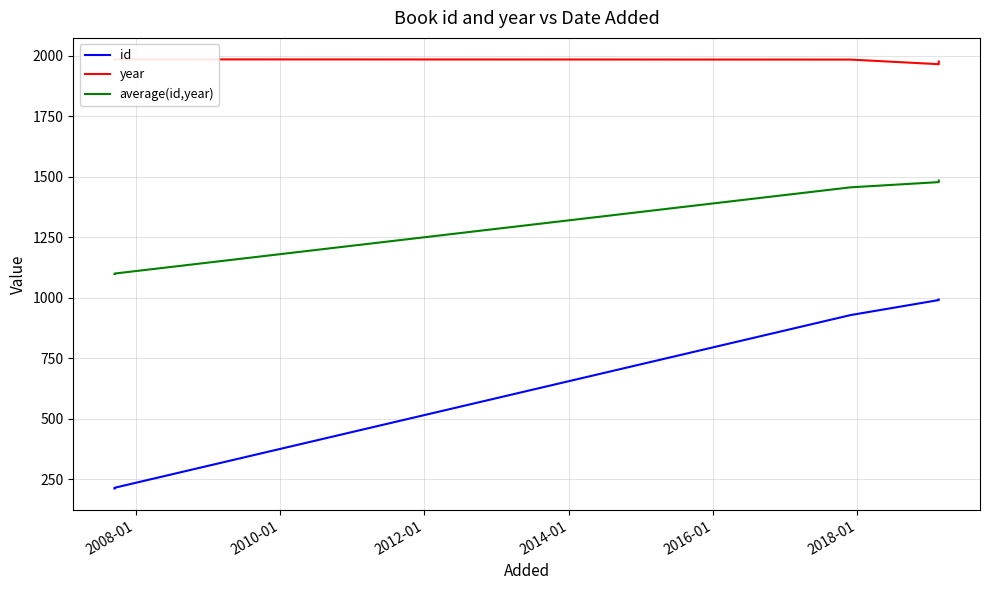

Rank the series by their average value, from lowest to highest.

id, average(id,year), year